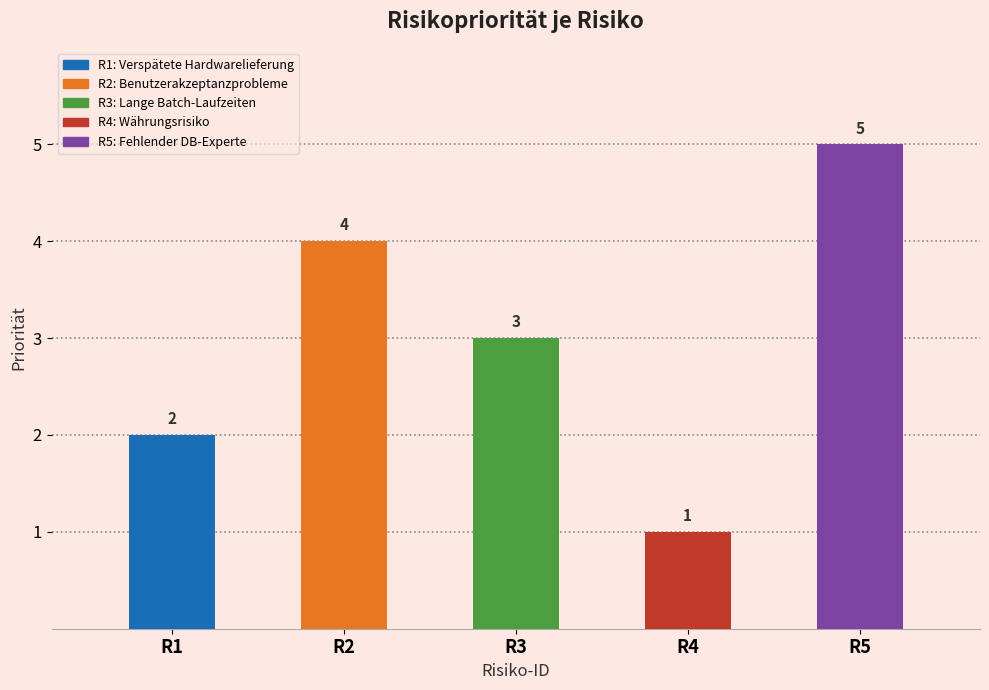

What is the difference between the maximum and minimum values?

4